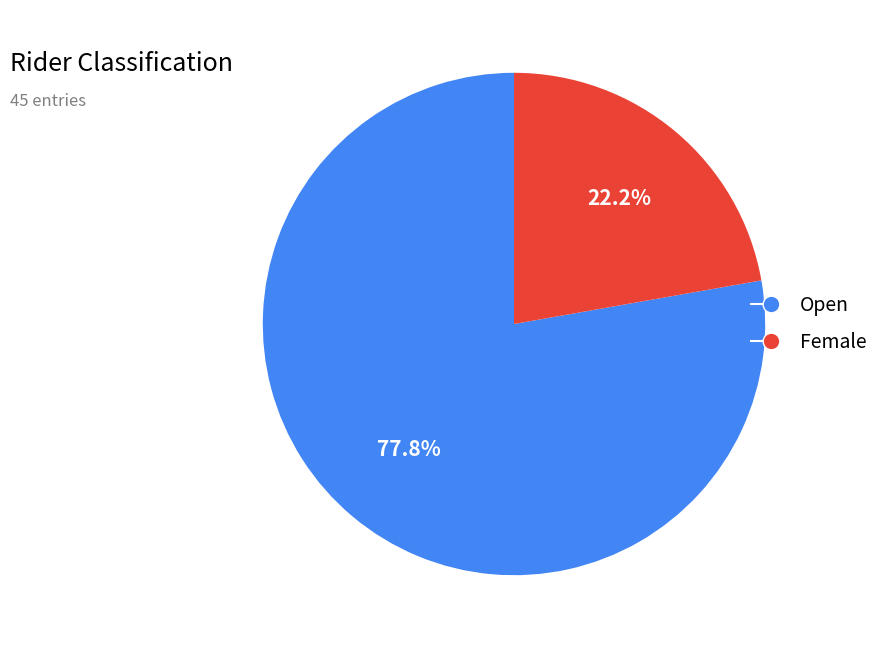

Rank the categories by value from lowest to highest.

Female, Open